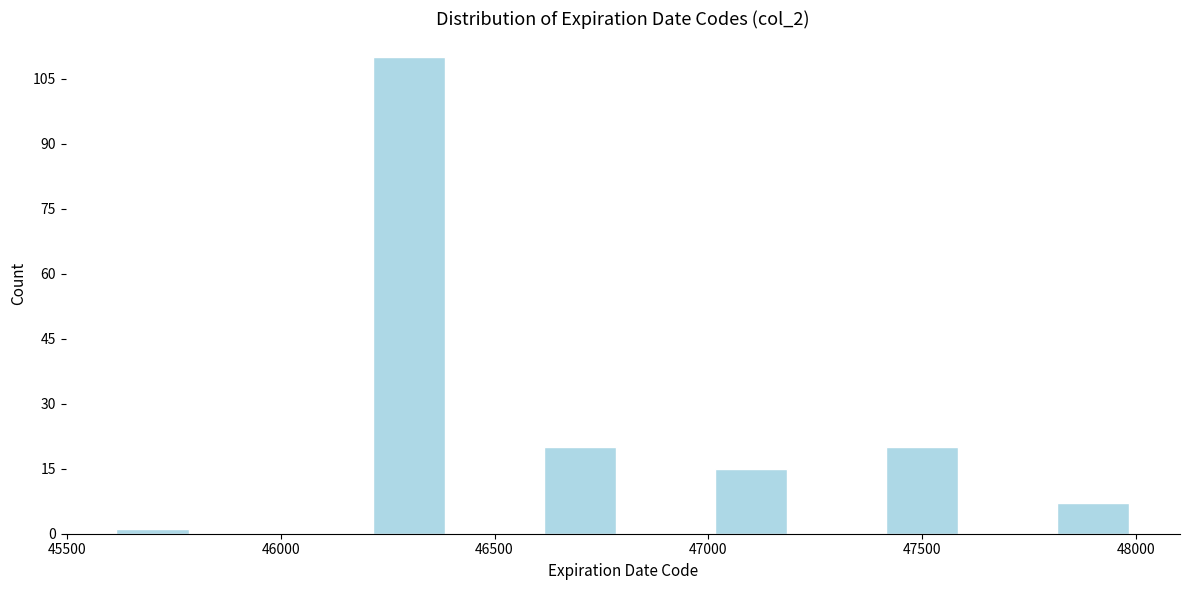

What is the height of the bar covering 47800 to 48000 on the x-axis? The values are not printed on the chart, so give them approximately, as read against the axis.

8